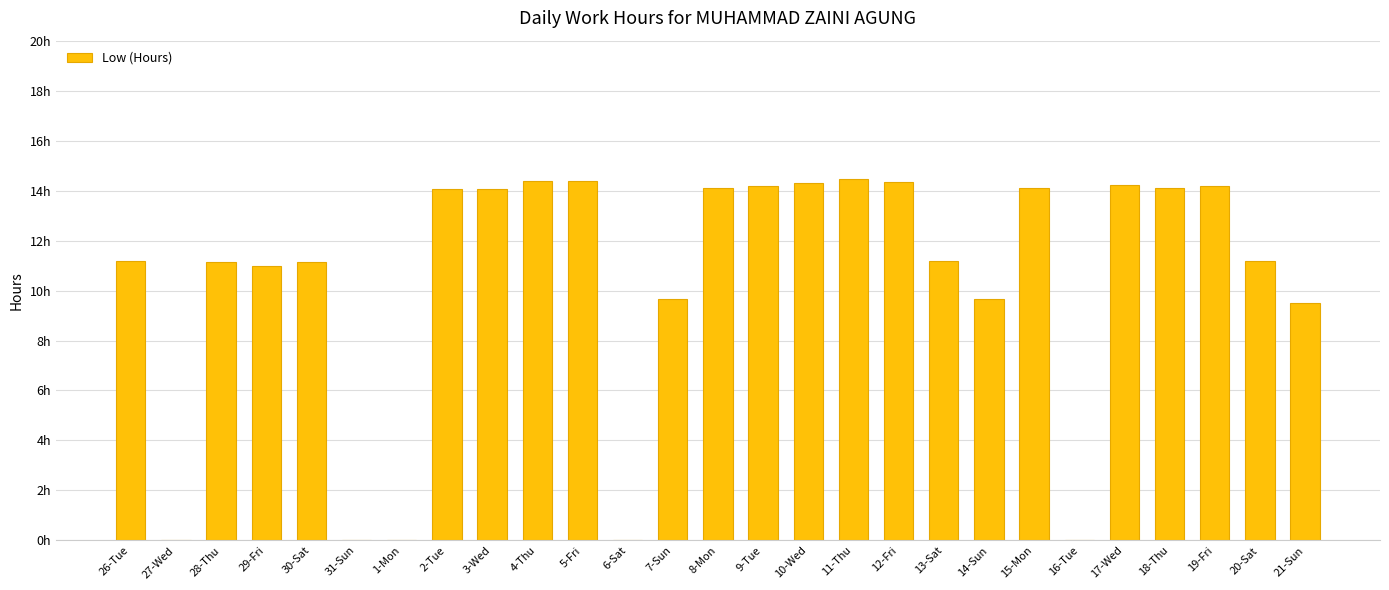

The value at 10-Wed is 14.3. True or false?

True